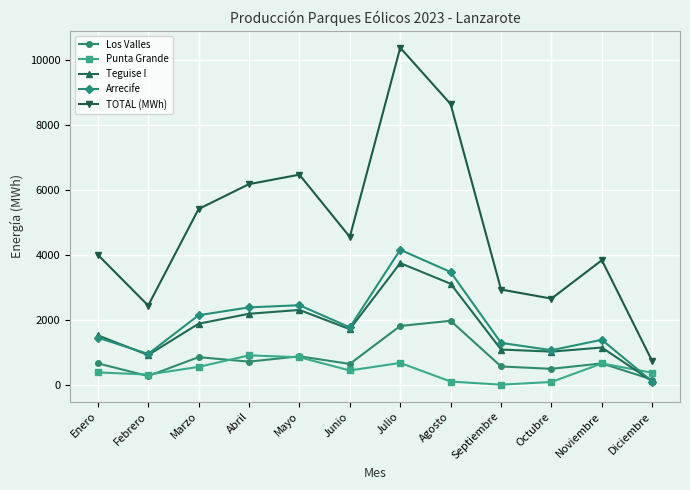

Which series changed the most between Marzo and Mayo?

TOTAL (MWh)